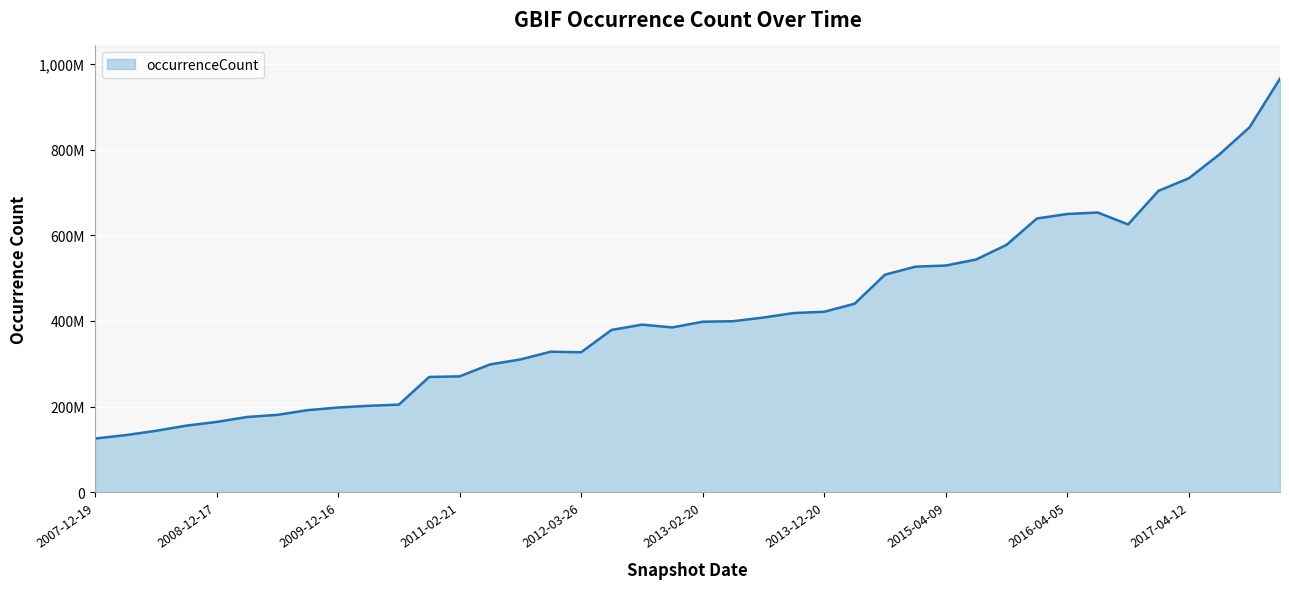

Is this an area chart (filled region under the line)?

Yes